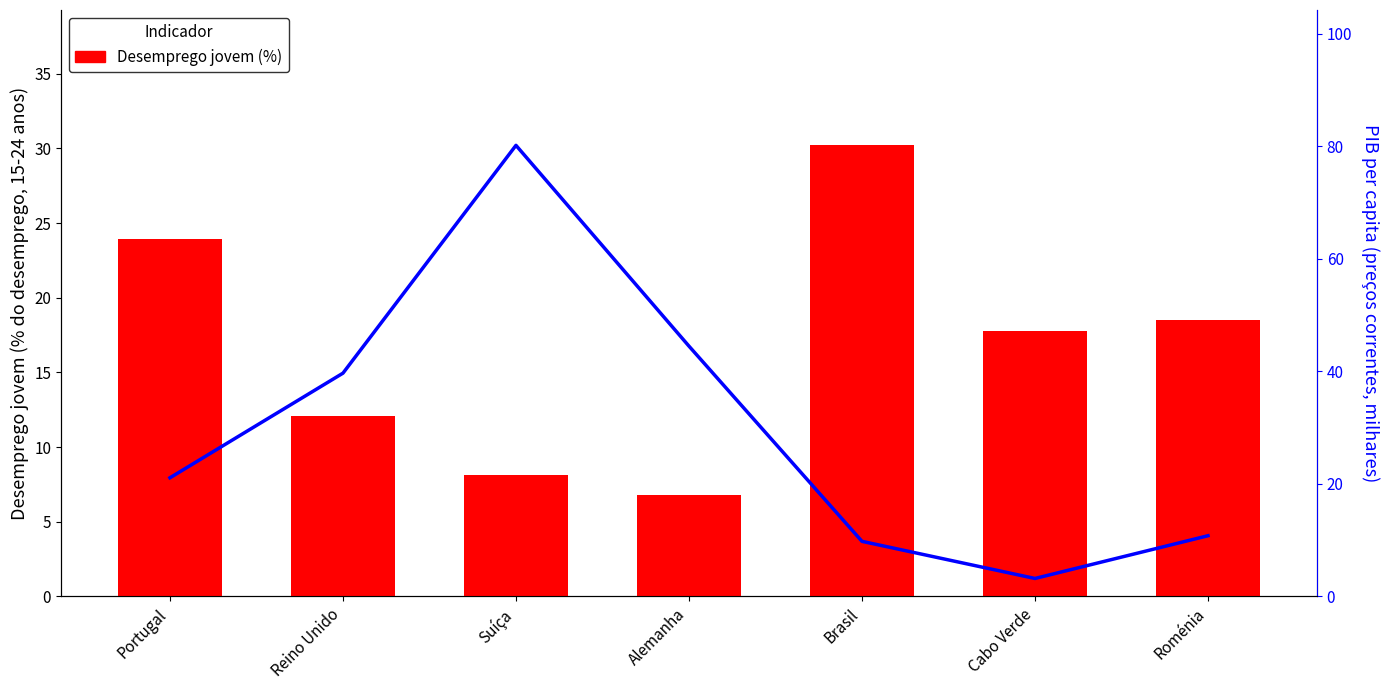

Where is PIB per capita (mil) nearest to the value 41?

Reino Unido